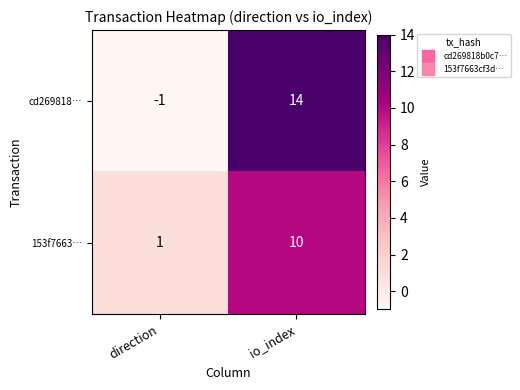

Which series has the largest range (max minus min)?

cd269818…